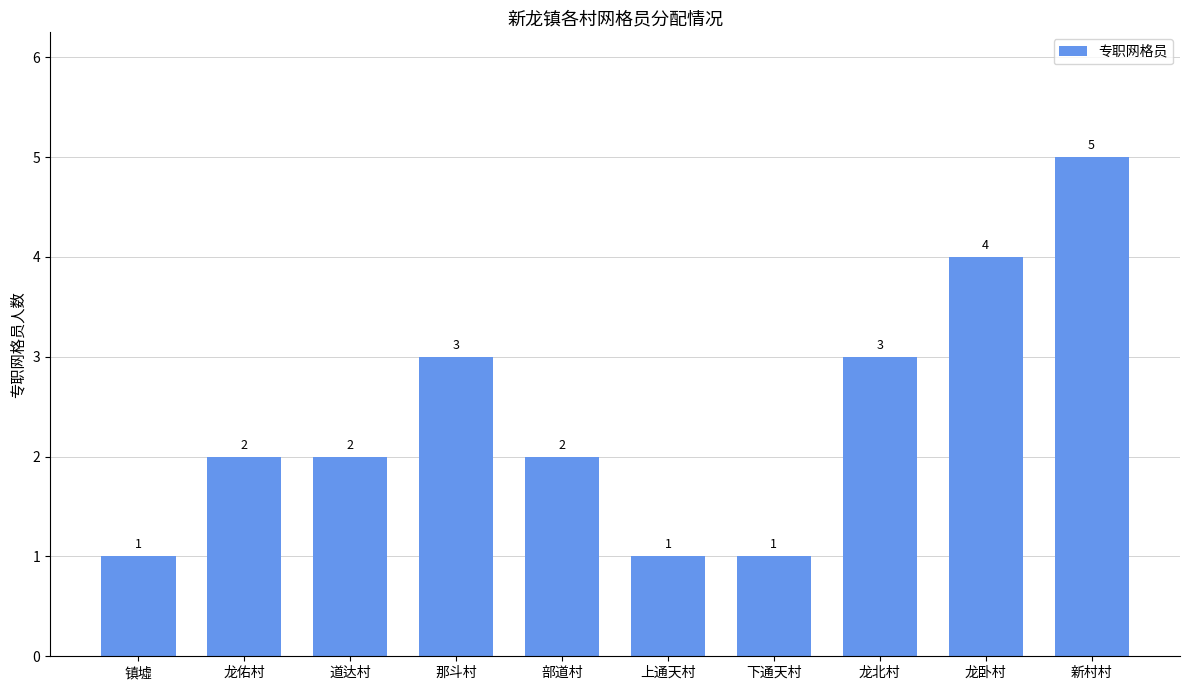

What value does the data have at 龙卧村?

4